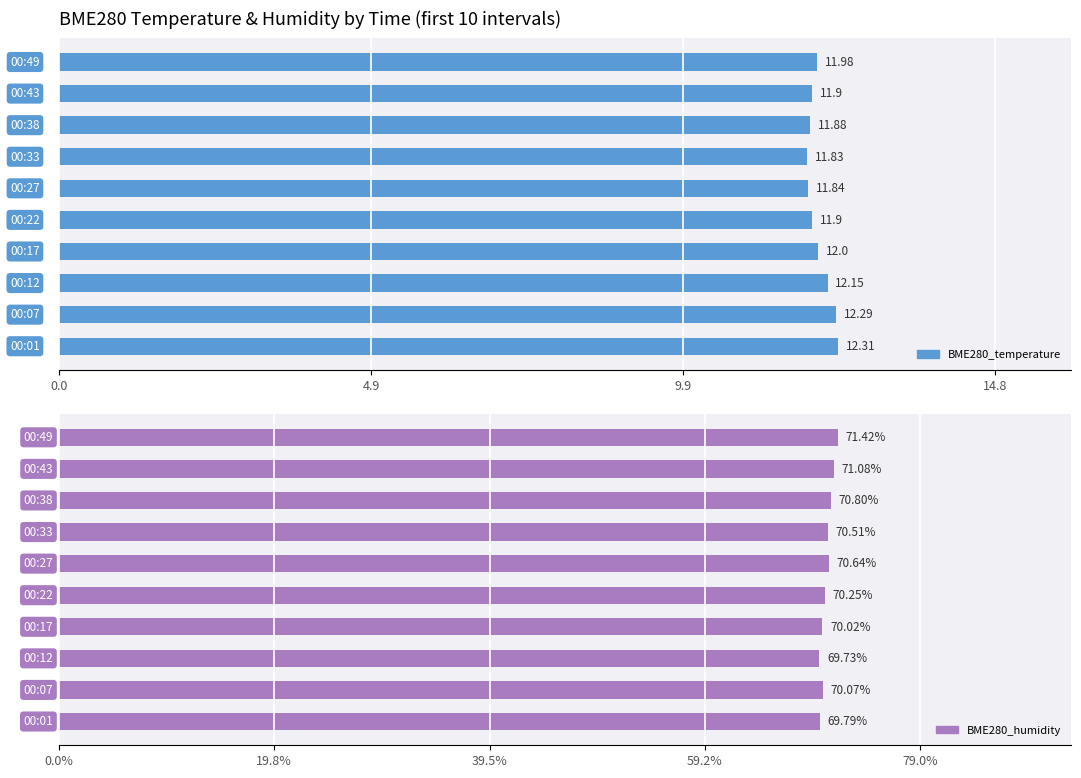

Rank the series by their average value, from highest to lowest.

BME280_humidity, BME280_temperature